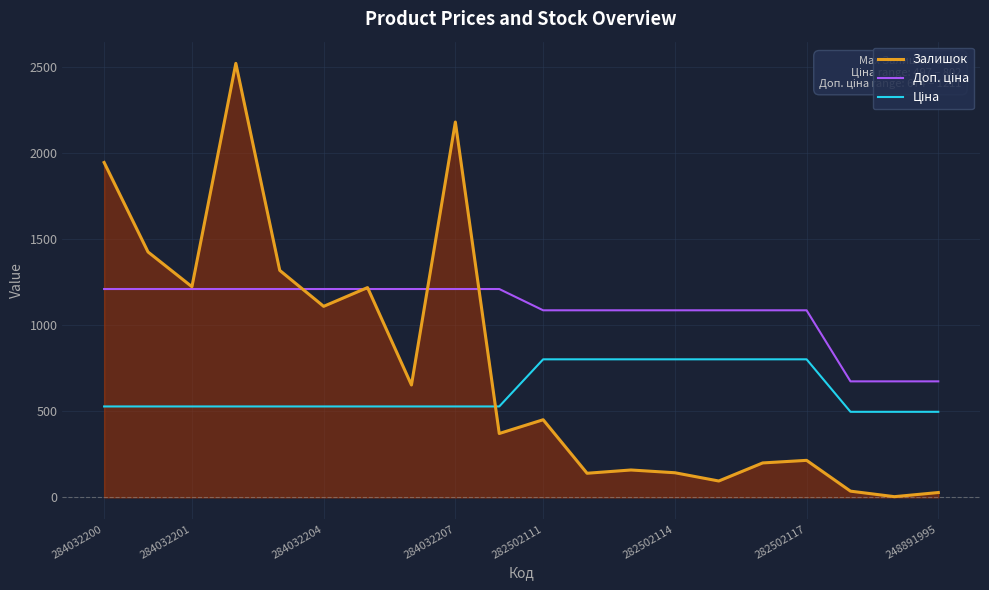

What is the sum of all Залишок values?

15442.0